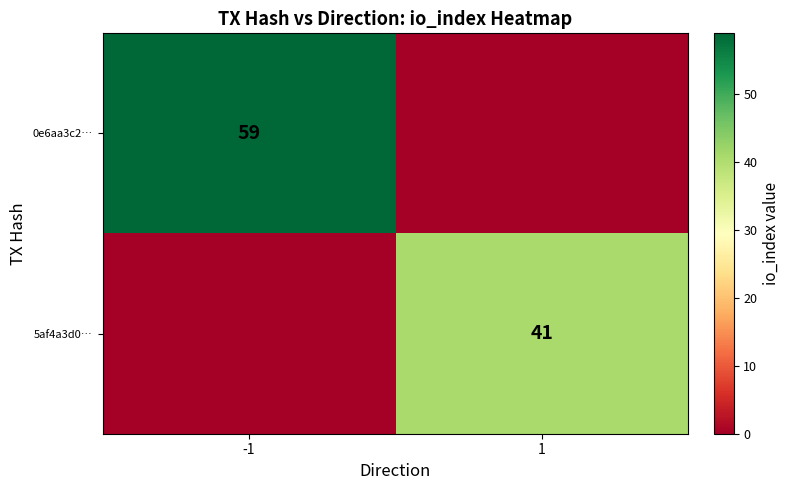

The value of 0e6aa3c2… at -1 is 59. True or false?

True